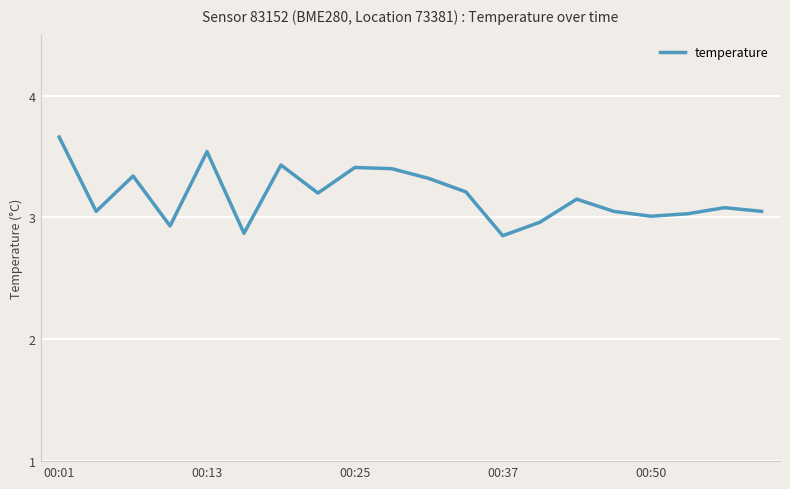

What is the difference between the maximum and minimum values?

0.8